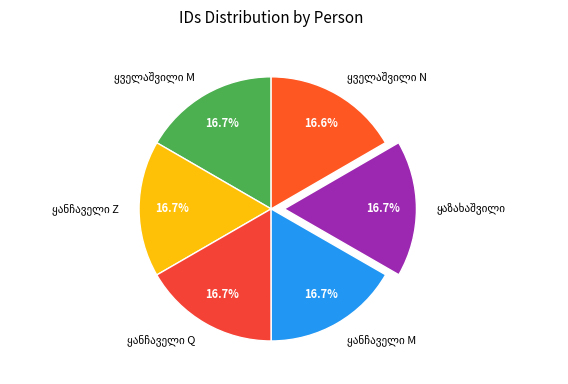

How many segments does this pie chart have?

6